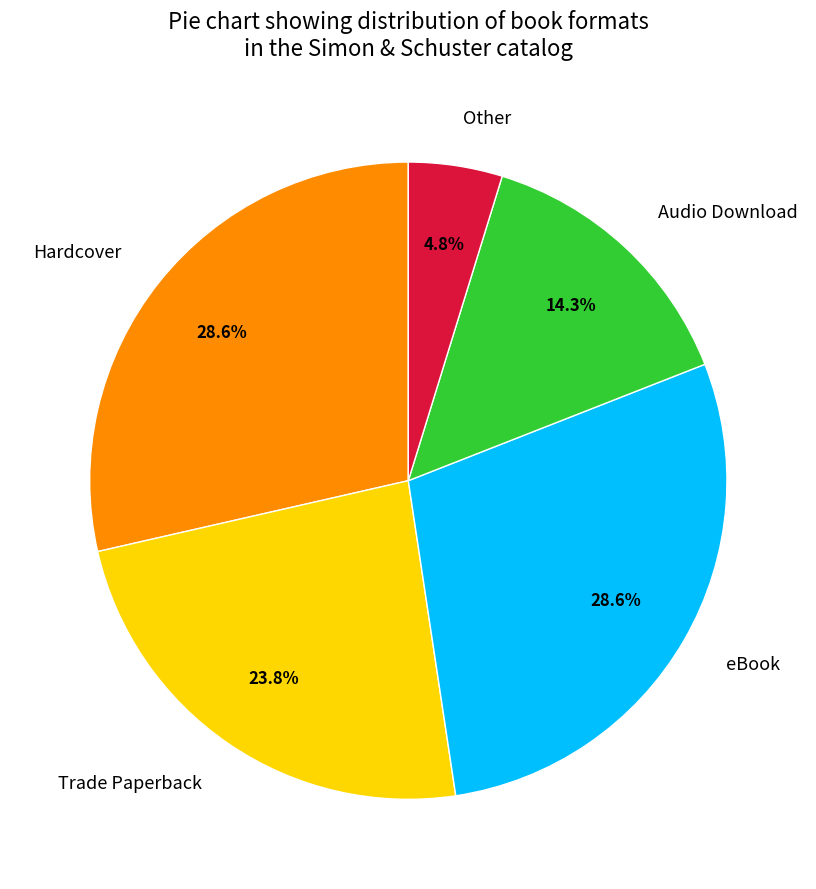

Which has a higher value, Hardcover or Other?

Hardcover